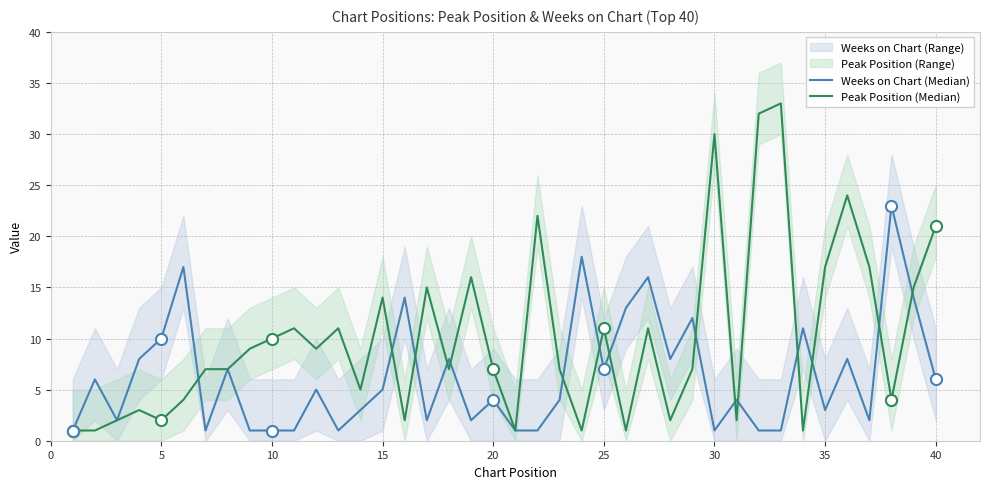

What is the average value of the Weeks on Chart (Median) series?

6